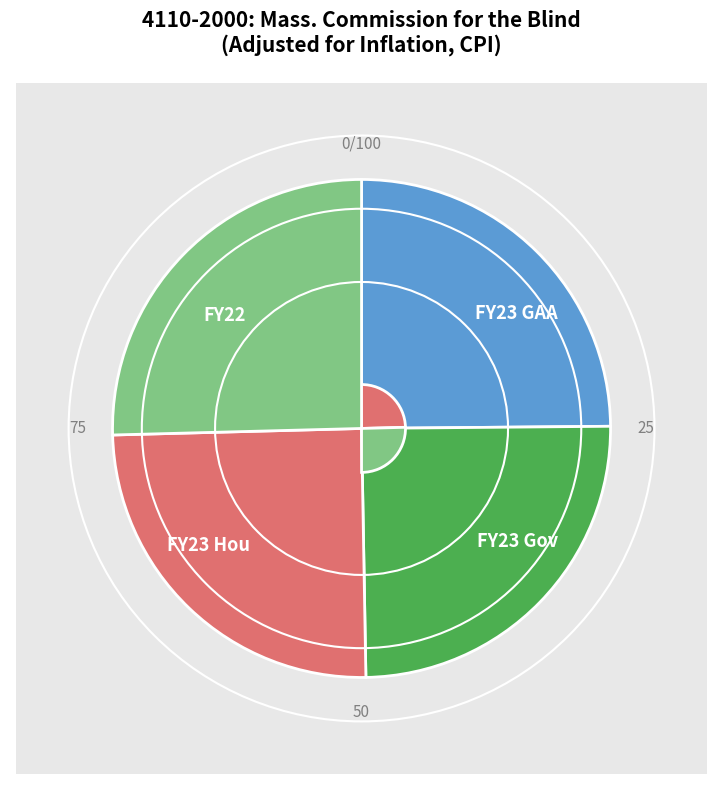

What percentage is the FY23 GAA slice, to the nearest percent?

25%